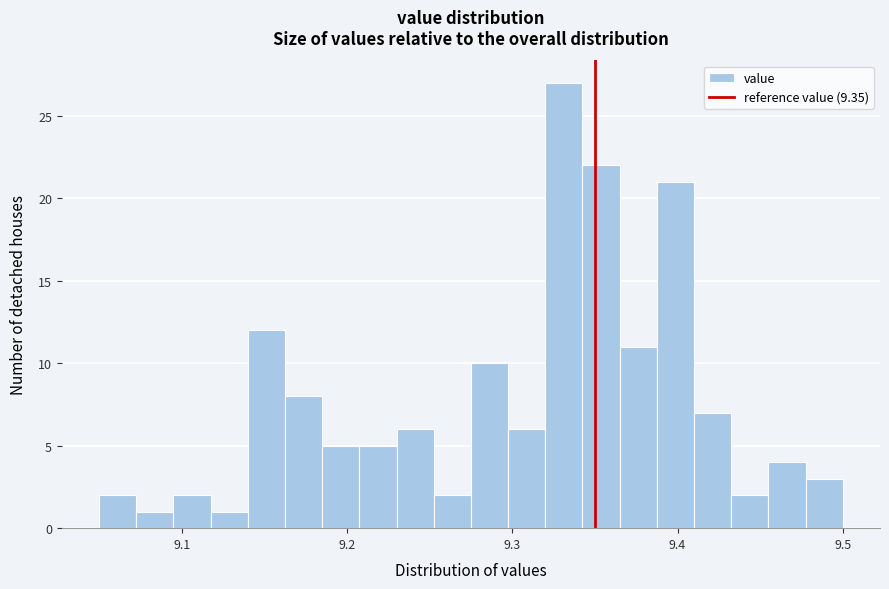

Around what value on the x-axis is the tallest bar? Give the approximate position of its centre, as read against the axis.

9.33